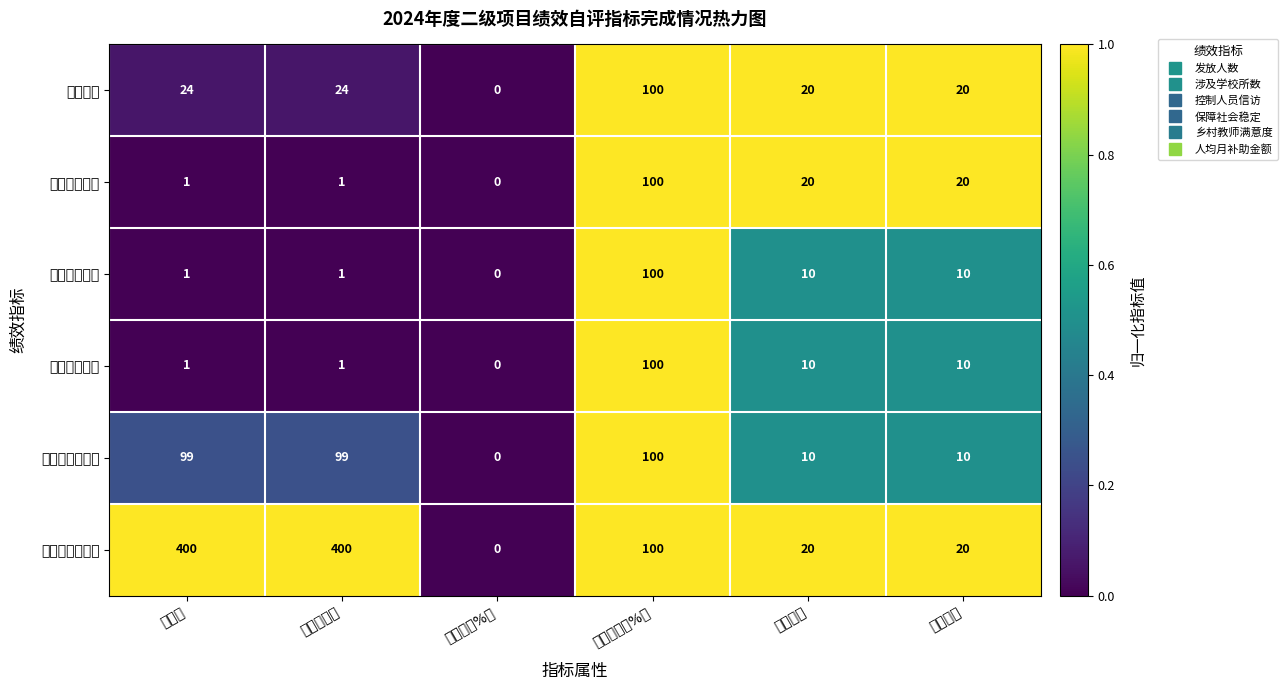

Which series has the largest total across all categories?

人均月补助金额